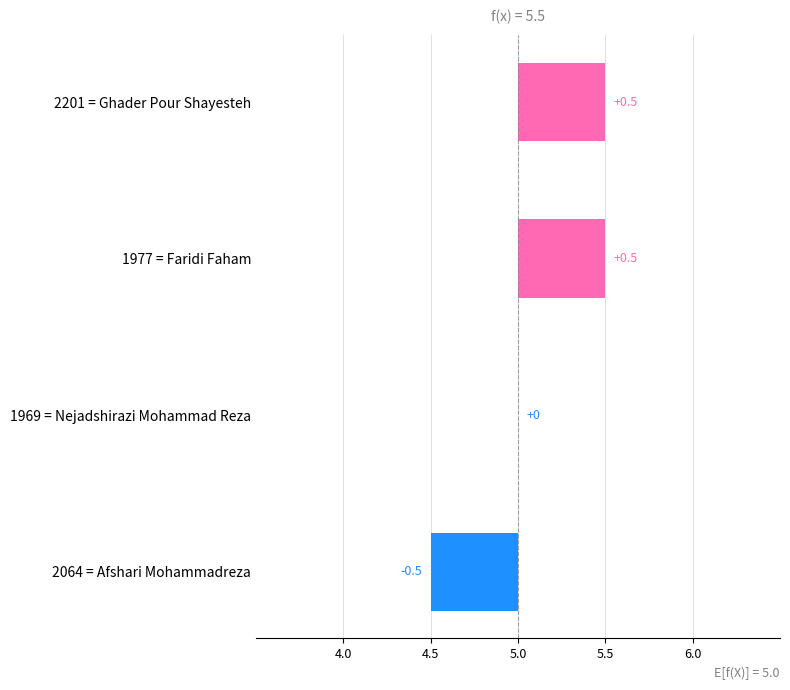

Count the values in the range 0 to 1.

3